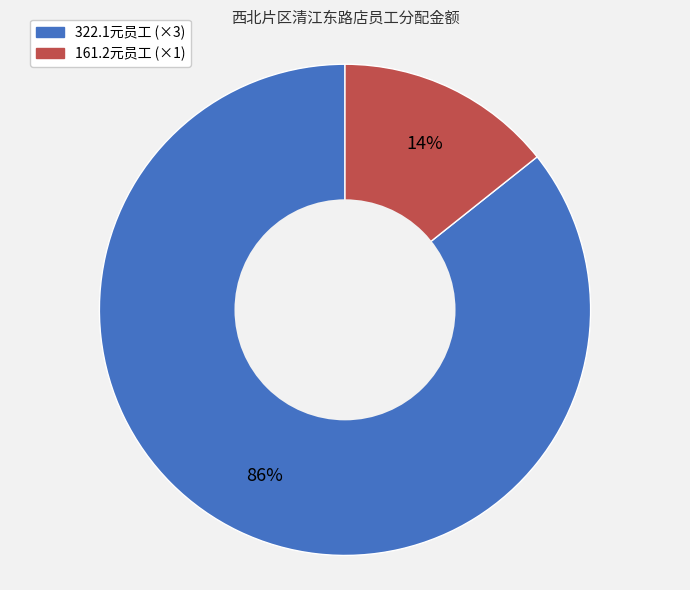

Does any single category account for the majority?

Yes